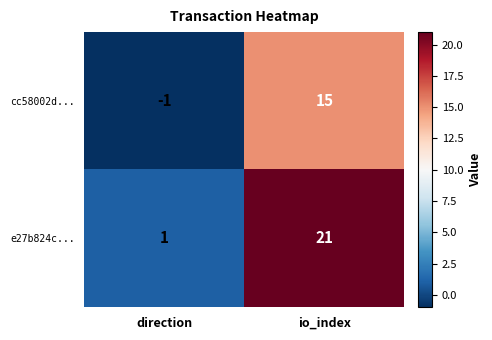

How many distinct data groups are displayed?

2